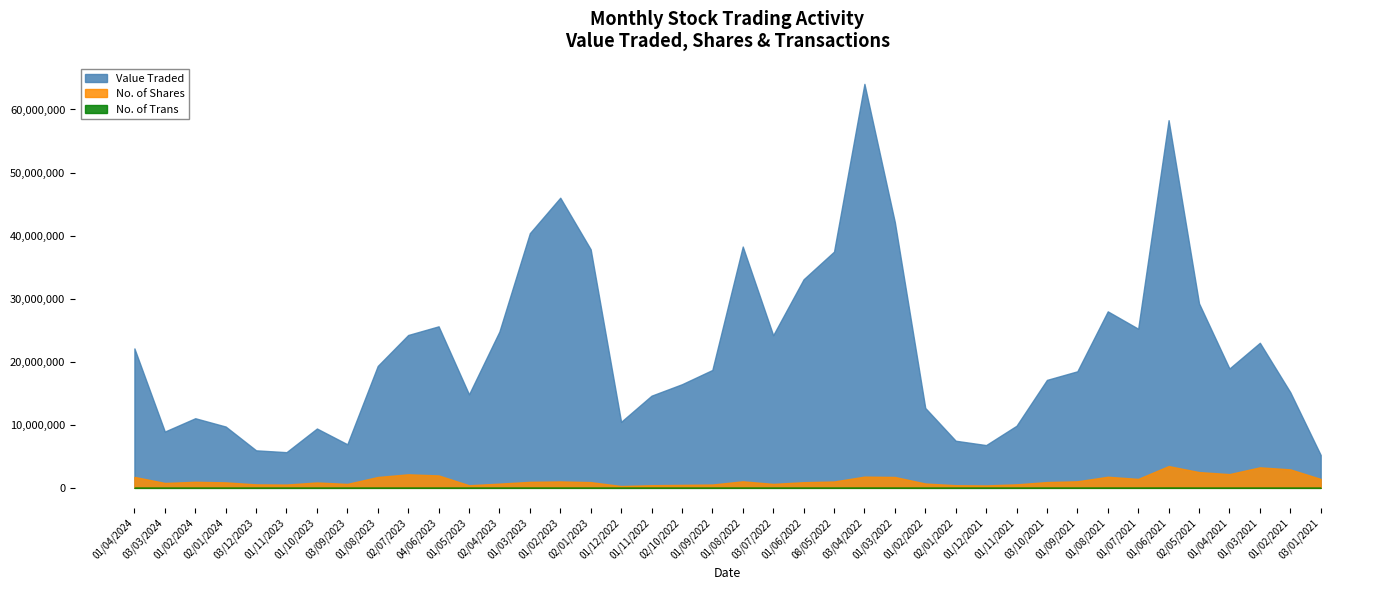

What is the sum of all No. of Trans values?

239359